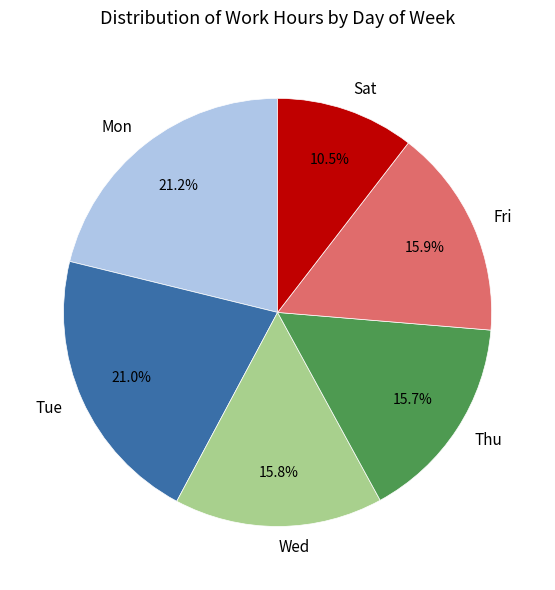

Which category has the smallest portion of the pie?

Sat